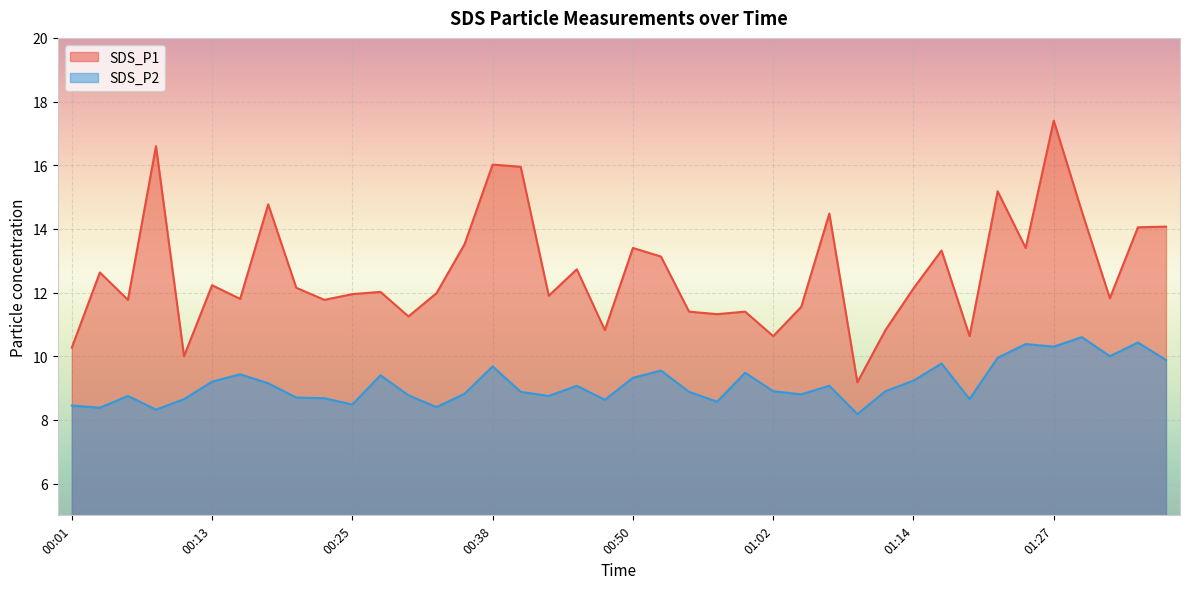

Rank the series by their average value, from highest to lowest.

SDS_P1, SDS_P2